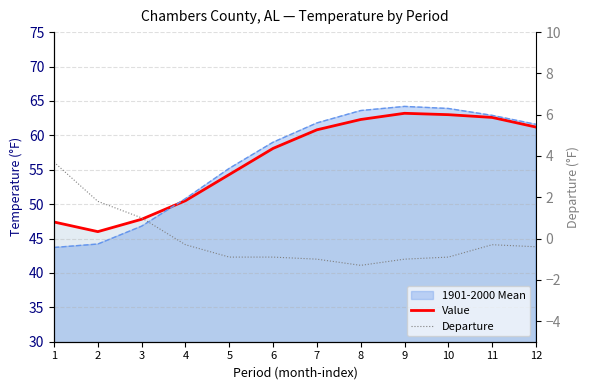

Does the chart display data point markers on the line(s)?

No